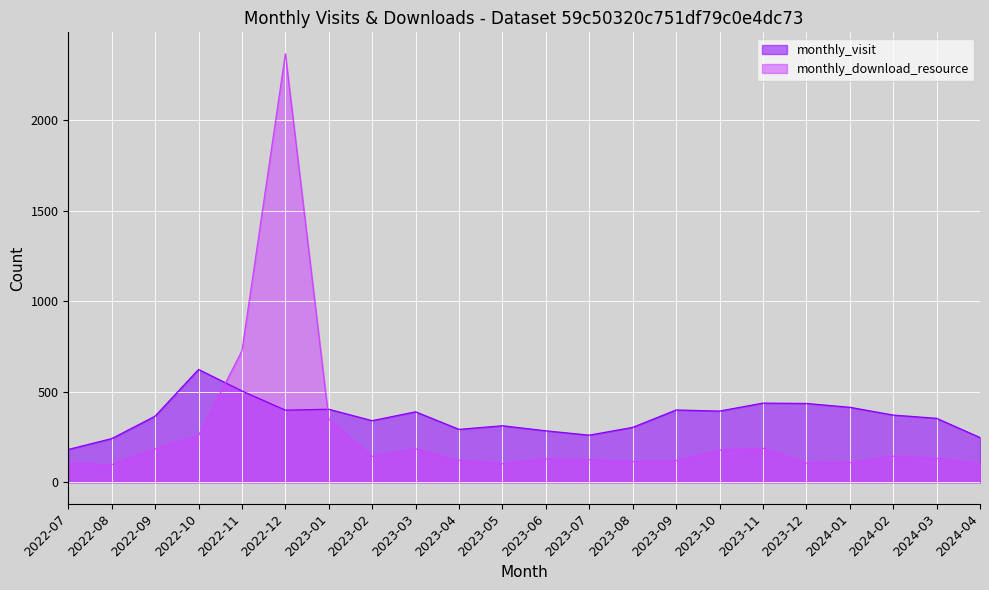

The monthly_visit series shows 398 at 2022-12. True or false?

True